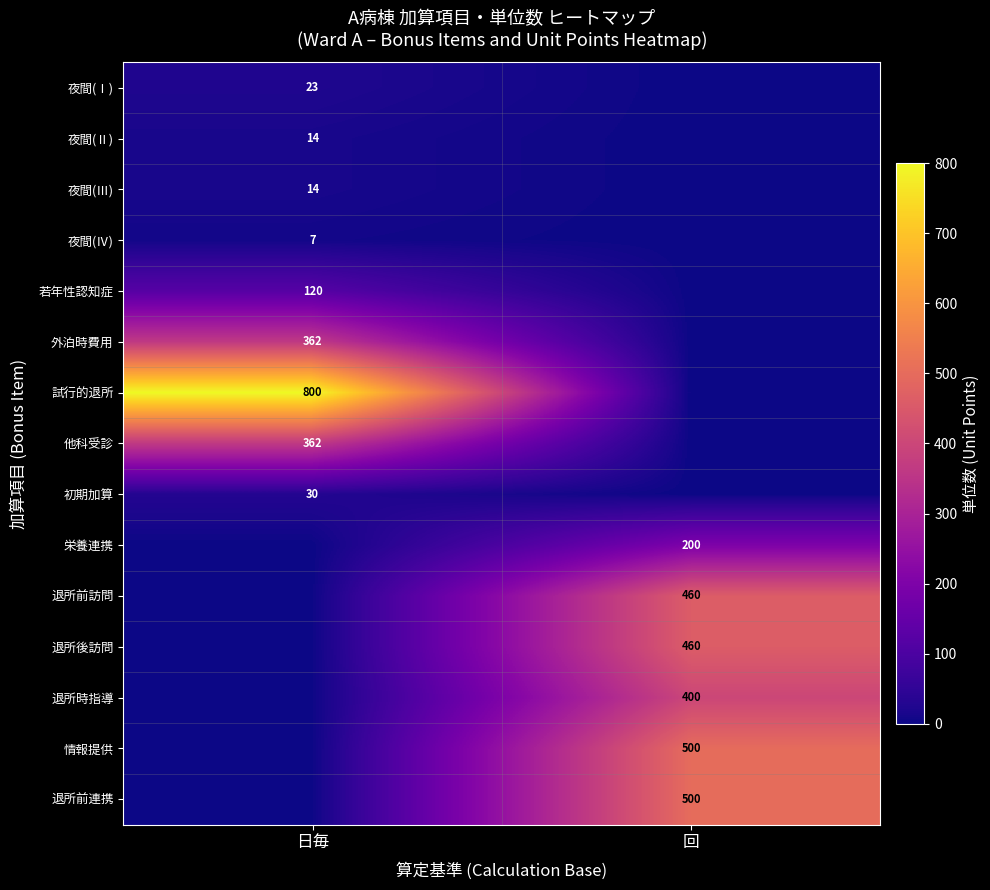

The 試行的退所 series shows 800 at 日毎. True or false?

True